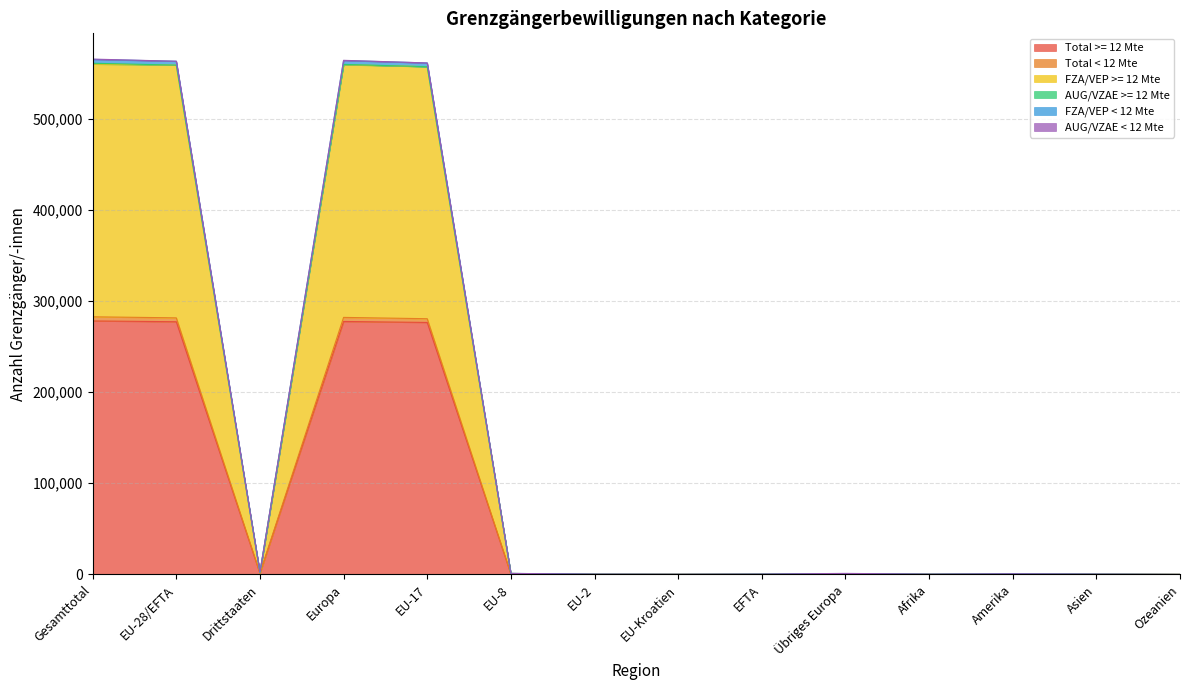

True or false: Total < 12 Mte has a value of 183 at EFTA.

True